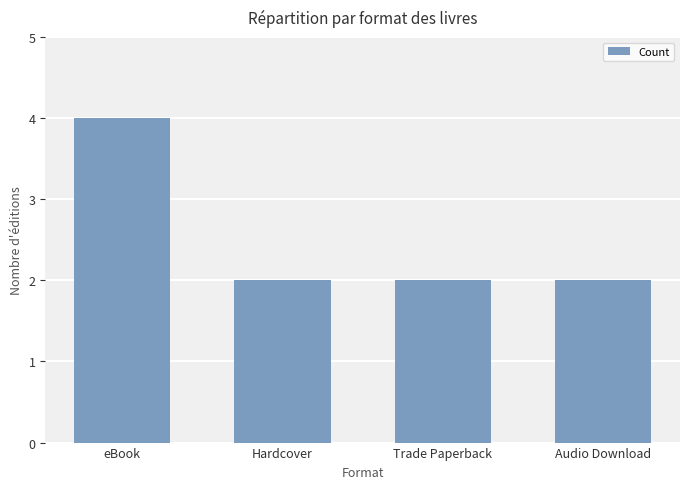

Are the bars horizontal?

No